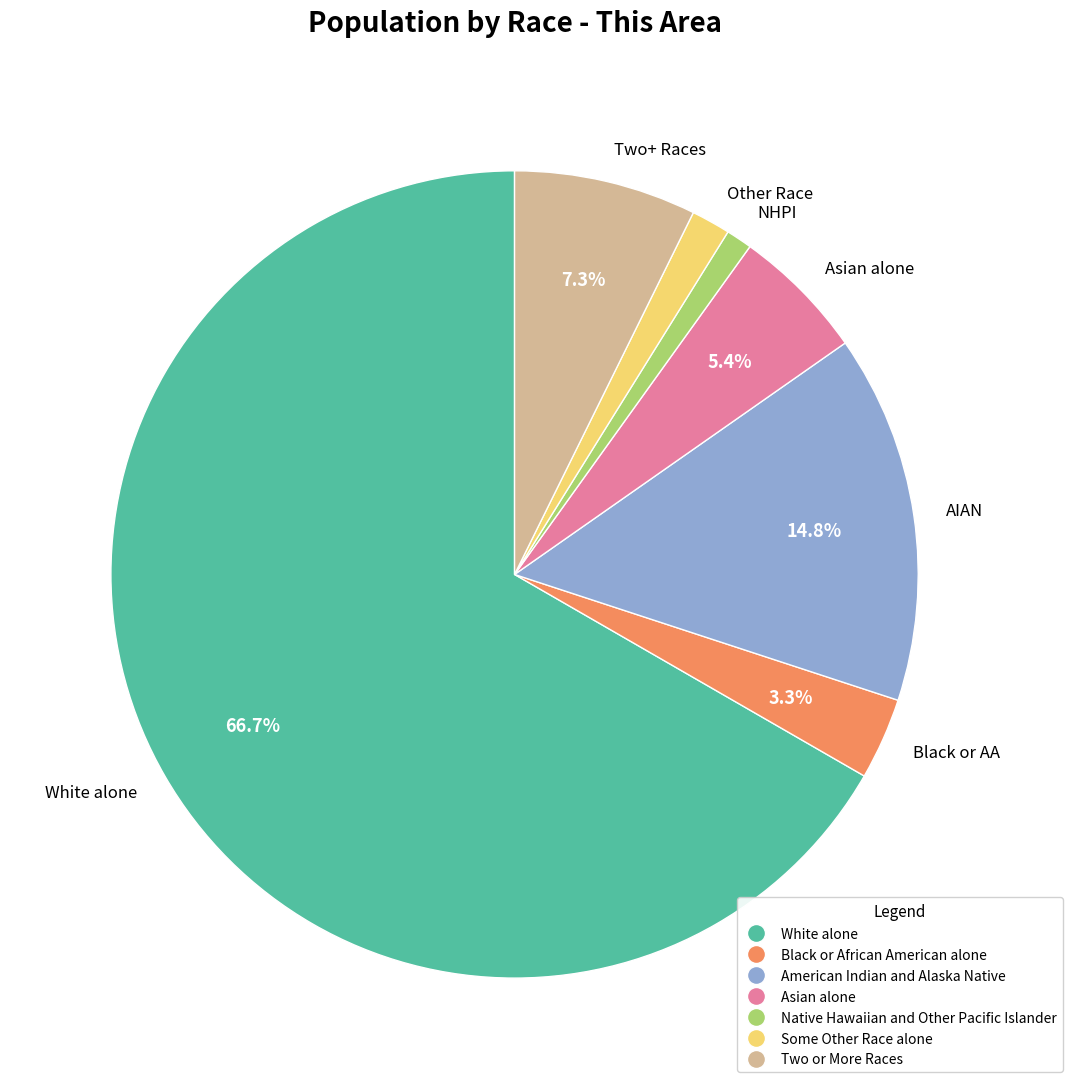

Which slice is the smallest?

NHPI